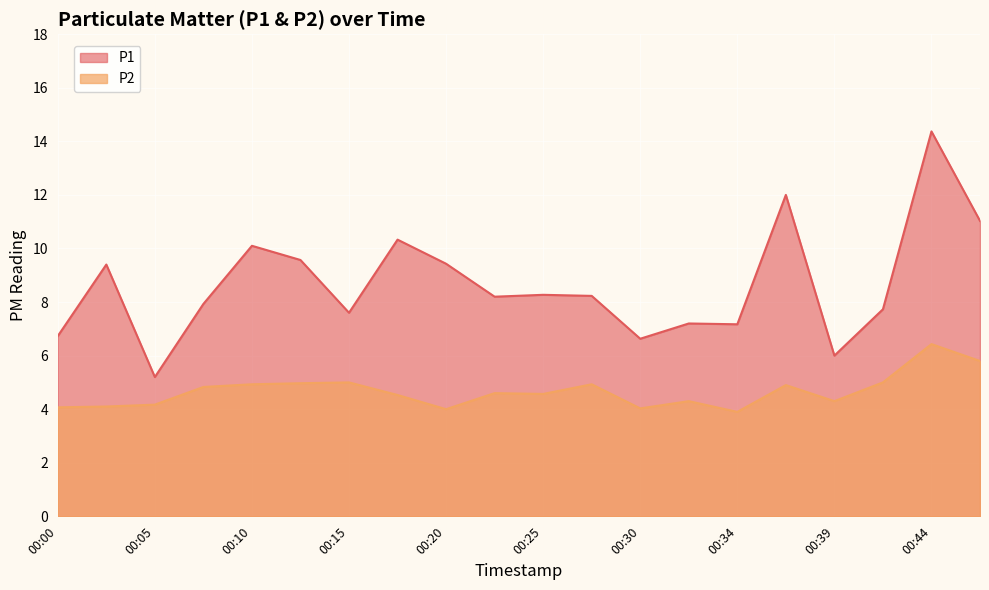

What is the approximate value of P1 at 00:05?

5.2